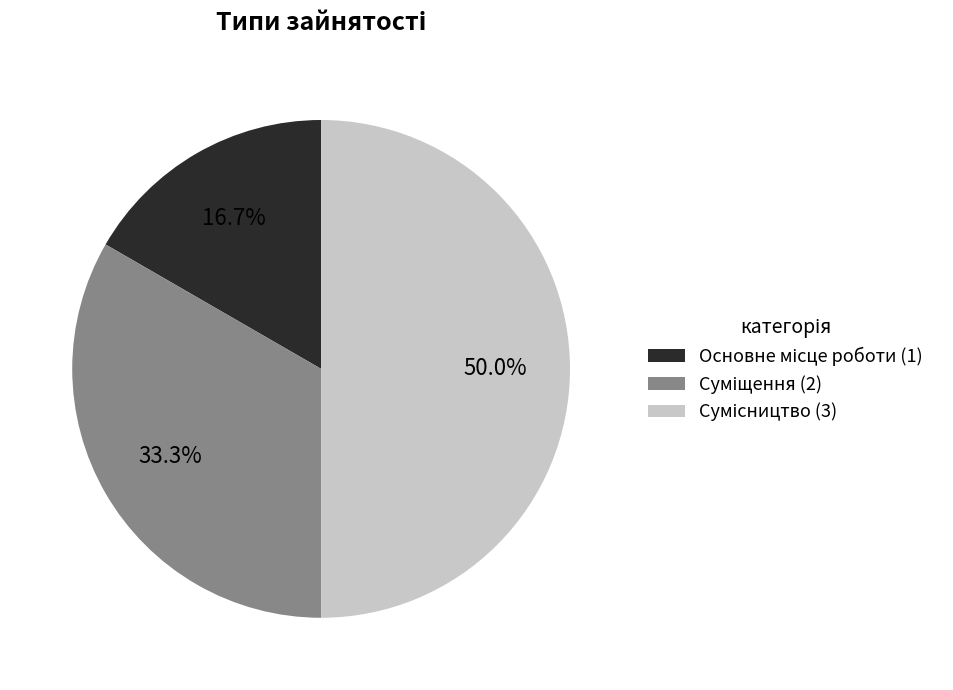

Rank the categories by value from lowest to highest.

Основне місце роботи, Суміщення, Сумісництво